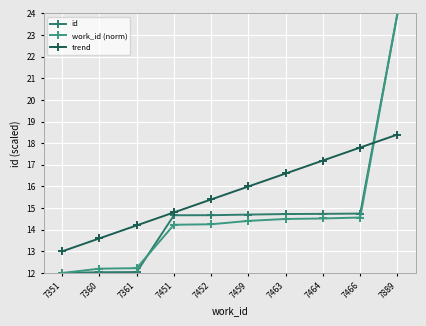

How many distinct data groups are displayed?

3